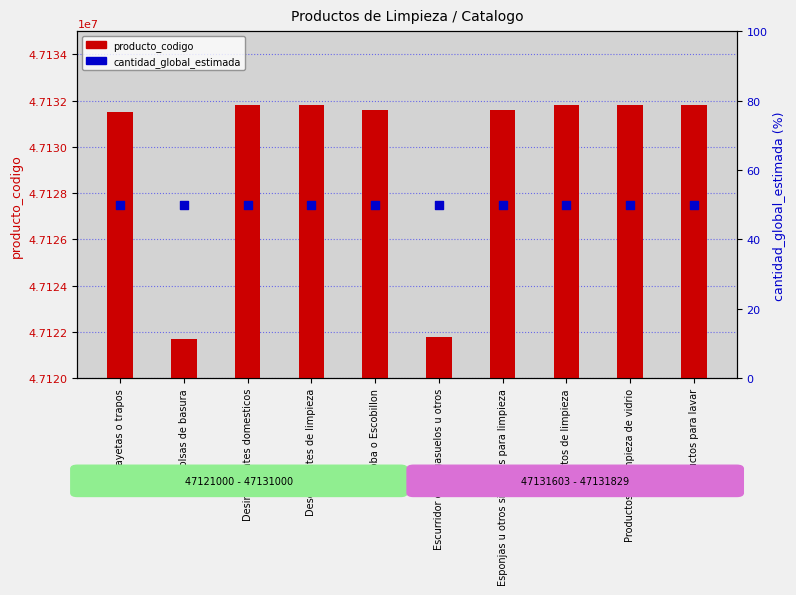

What are all the series names shown in the legend?

producto_codigo, cantidad_global_estimada